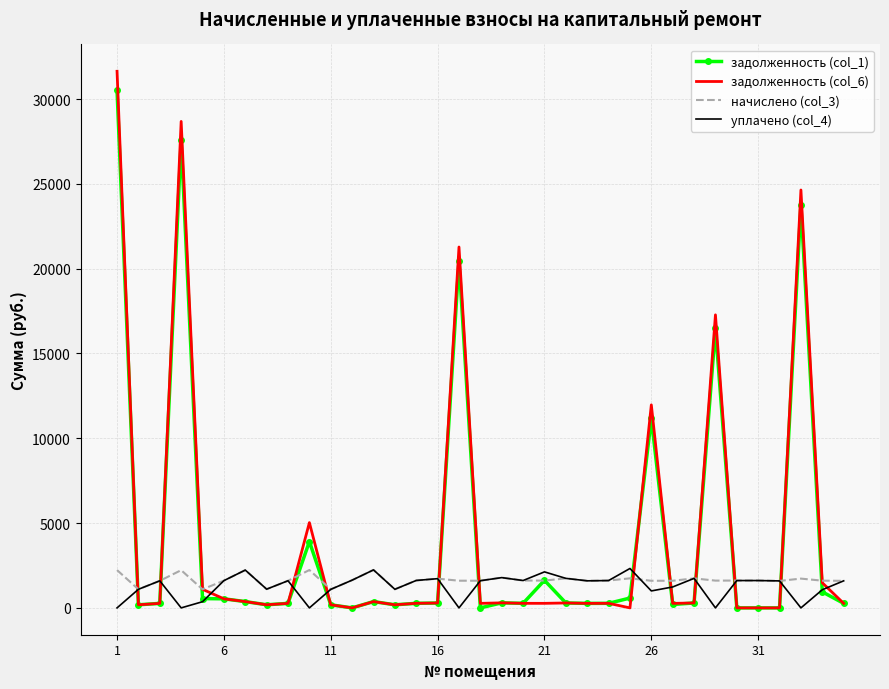

Which series has the largest range (max minus min)?

задолженность (col_6)